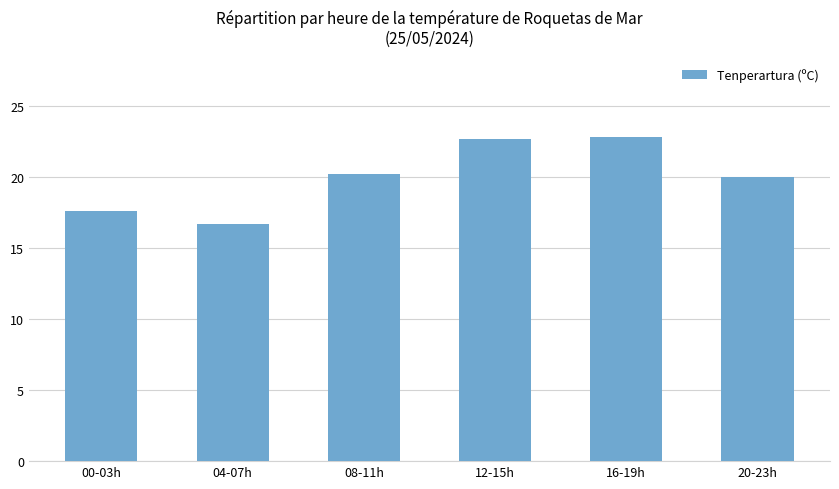

Does the chart contain stacked bars?

No